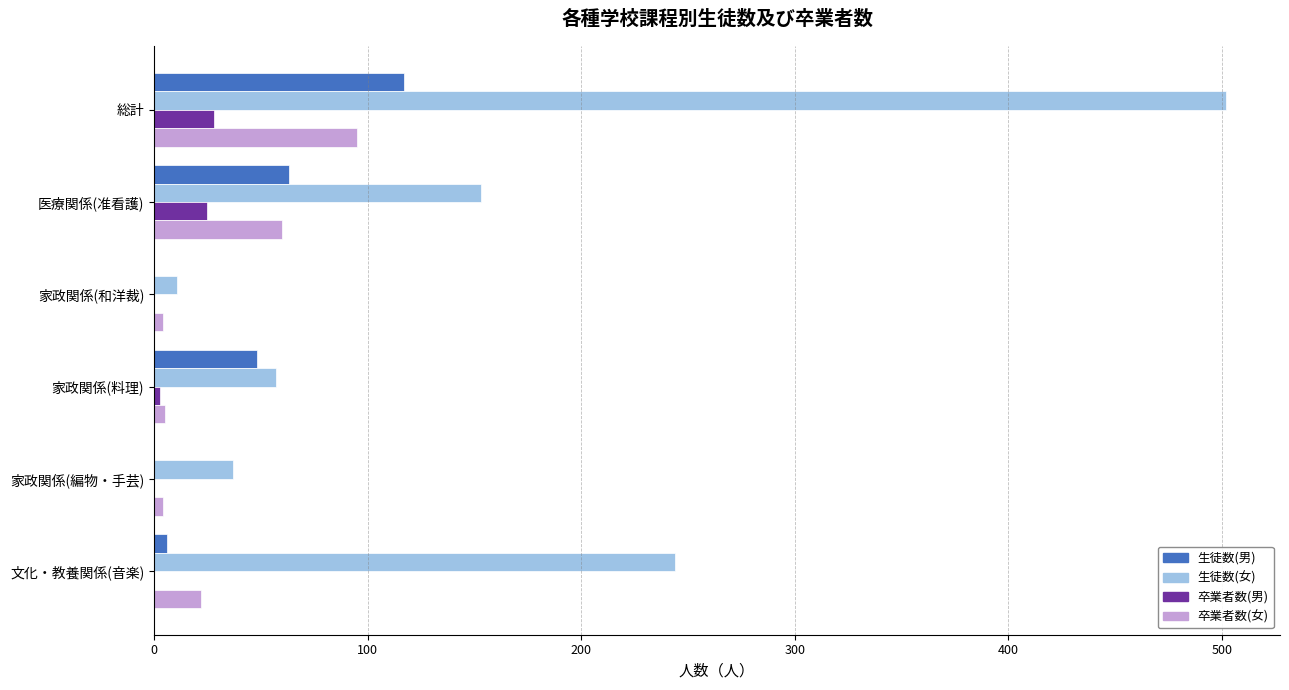

What is the maximum value for 卒業者数(女)?

95